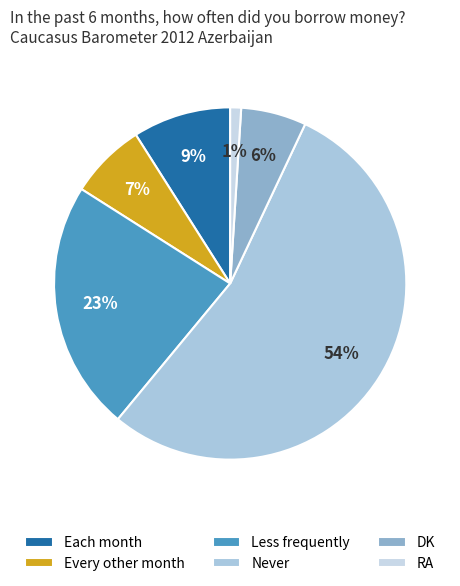

The Every other month slice represents 7% of the pie. True or false?

True